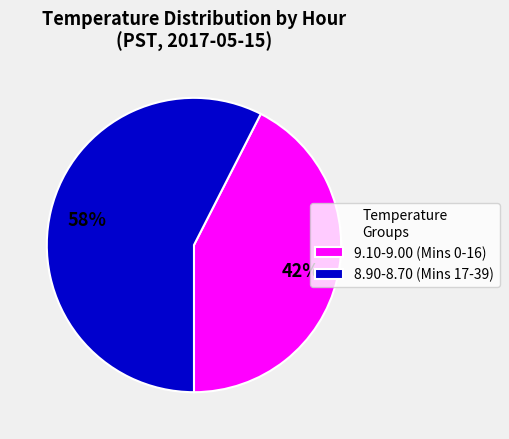

True or false: 8.90-8.70 (Mins 17-39) accounts for 58% of the total.

True